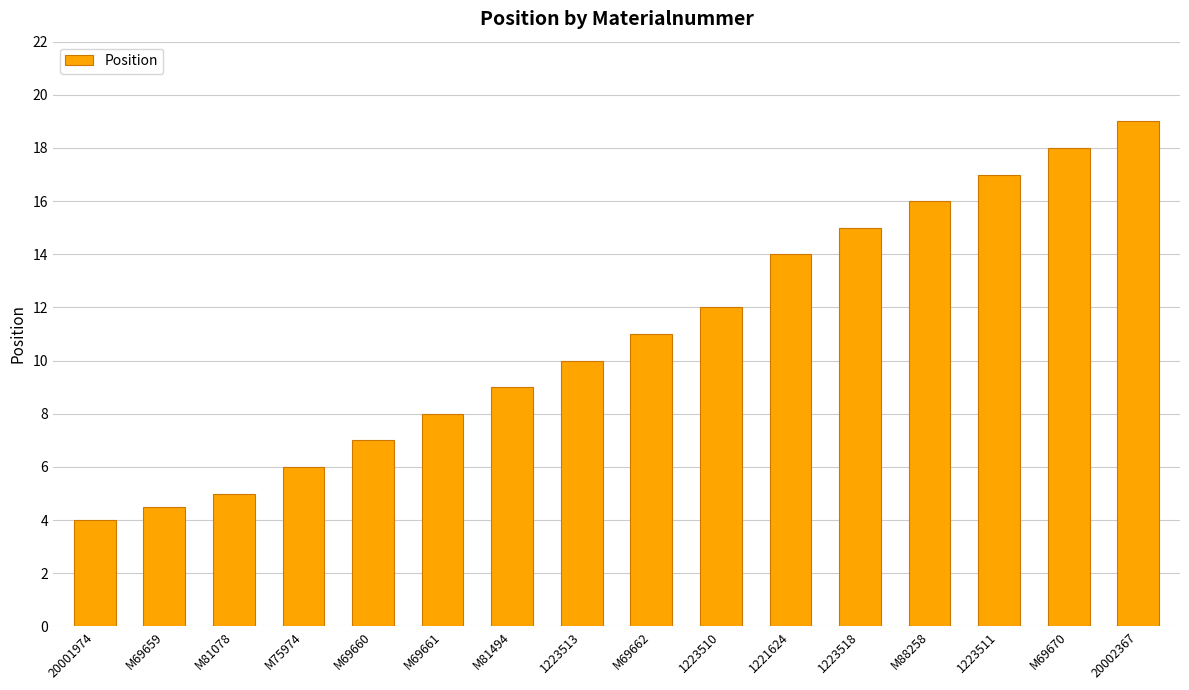

Are the bars grouped side by side (vs. stacked)?

No